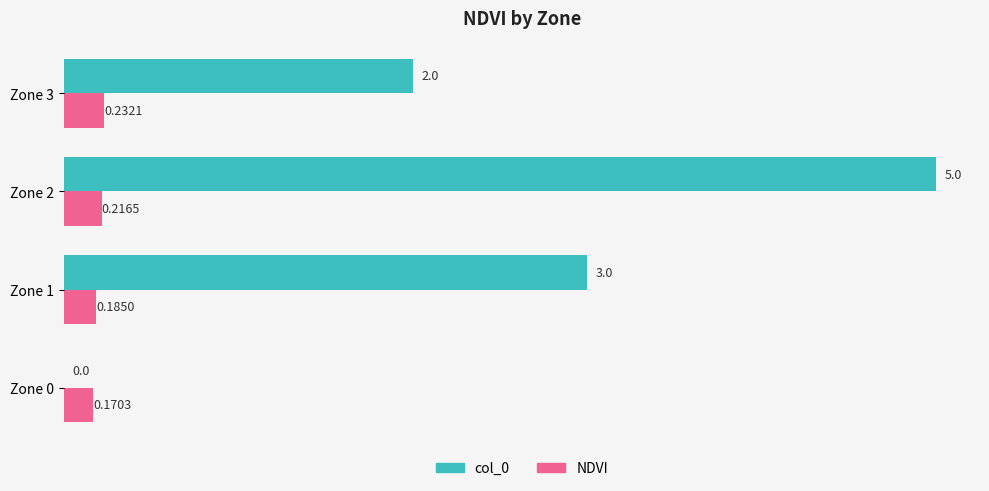

What is the sum of the col_0 values at Zone 3 and Zone 0?

2.0